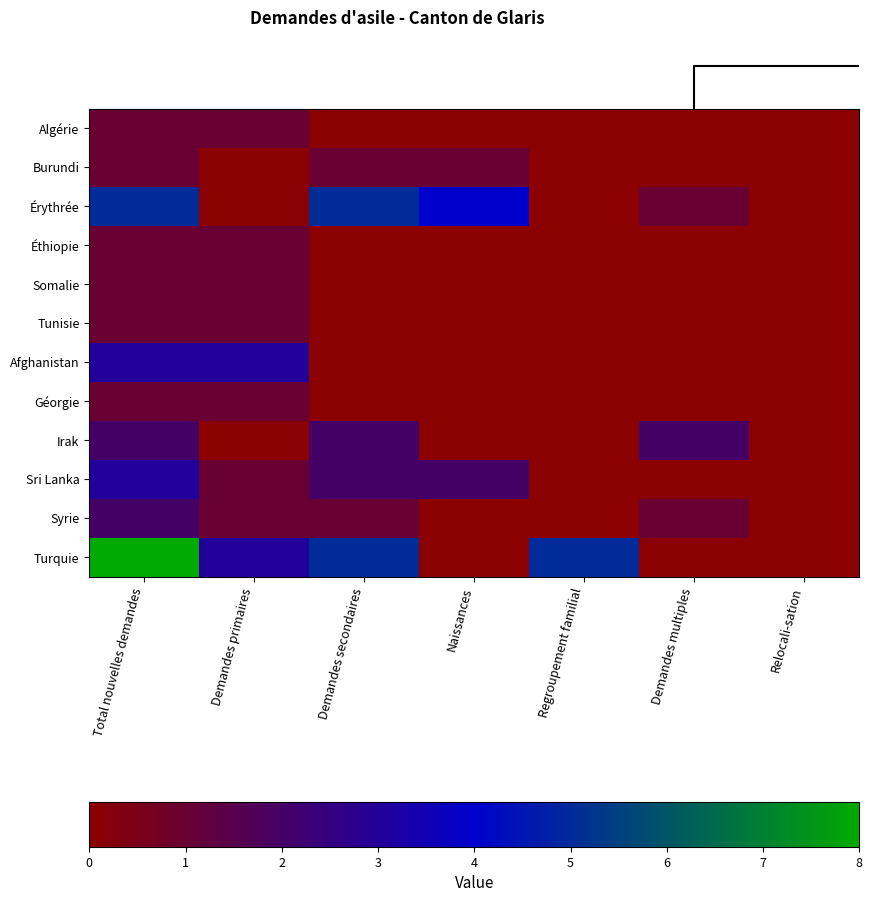

Rank the series by their maximum value, from highest to lowest.

Turquie, Érythrée, Afghanistan, Sri Lanka, Irak, Syrie, Algérie, Burundi, Éthiopie, Somalie, Tunisie, Géorgie